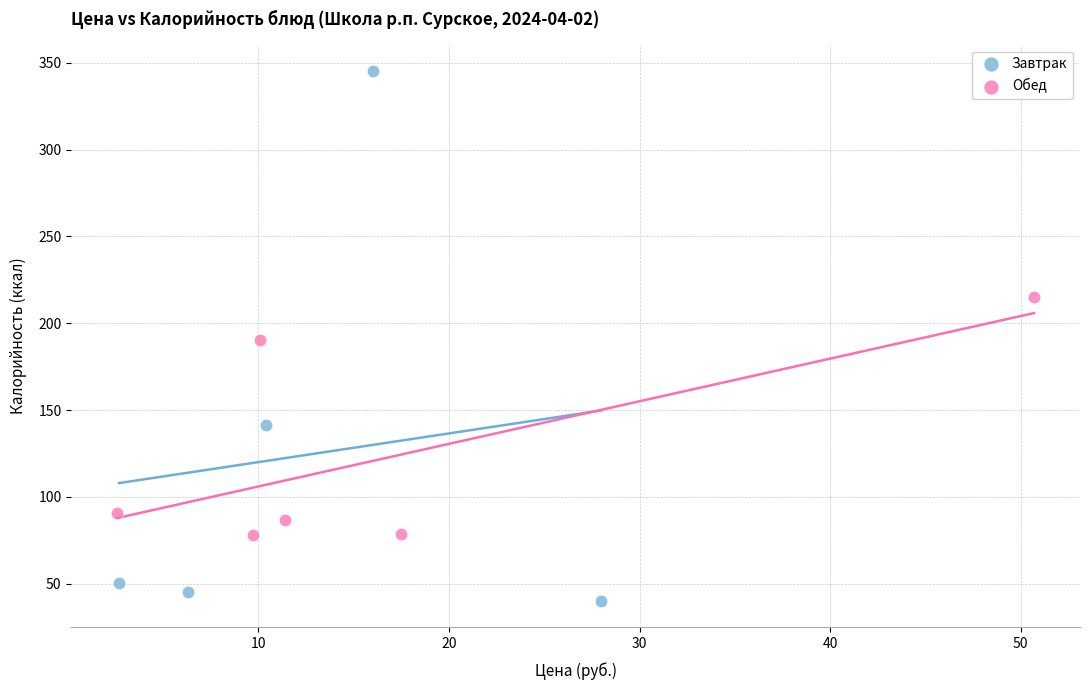

Which series reaches the minimum Y coordinate?

Завтрак